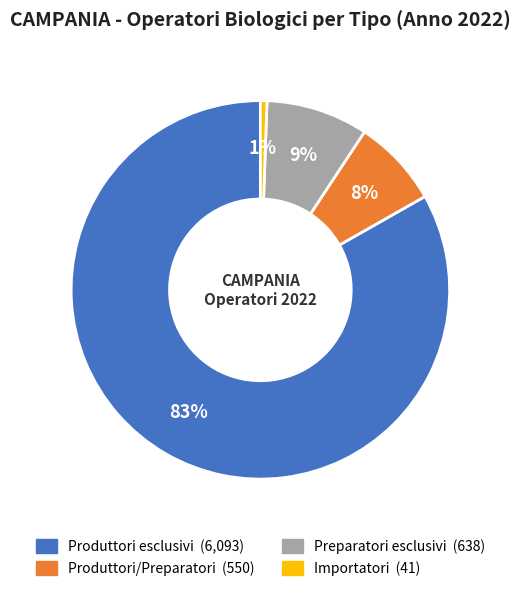

Is there any slice that represents more than half of the pie?

Yes